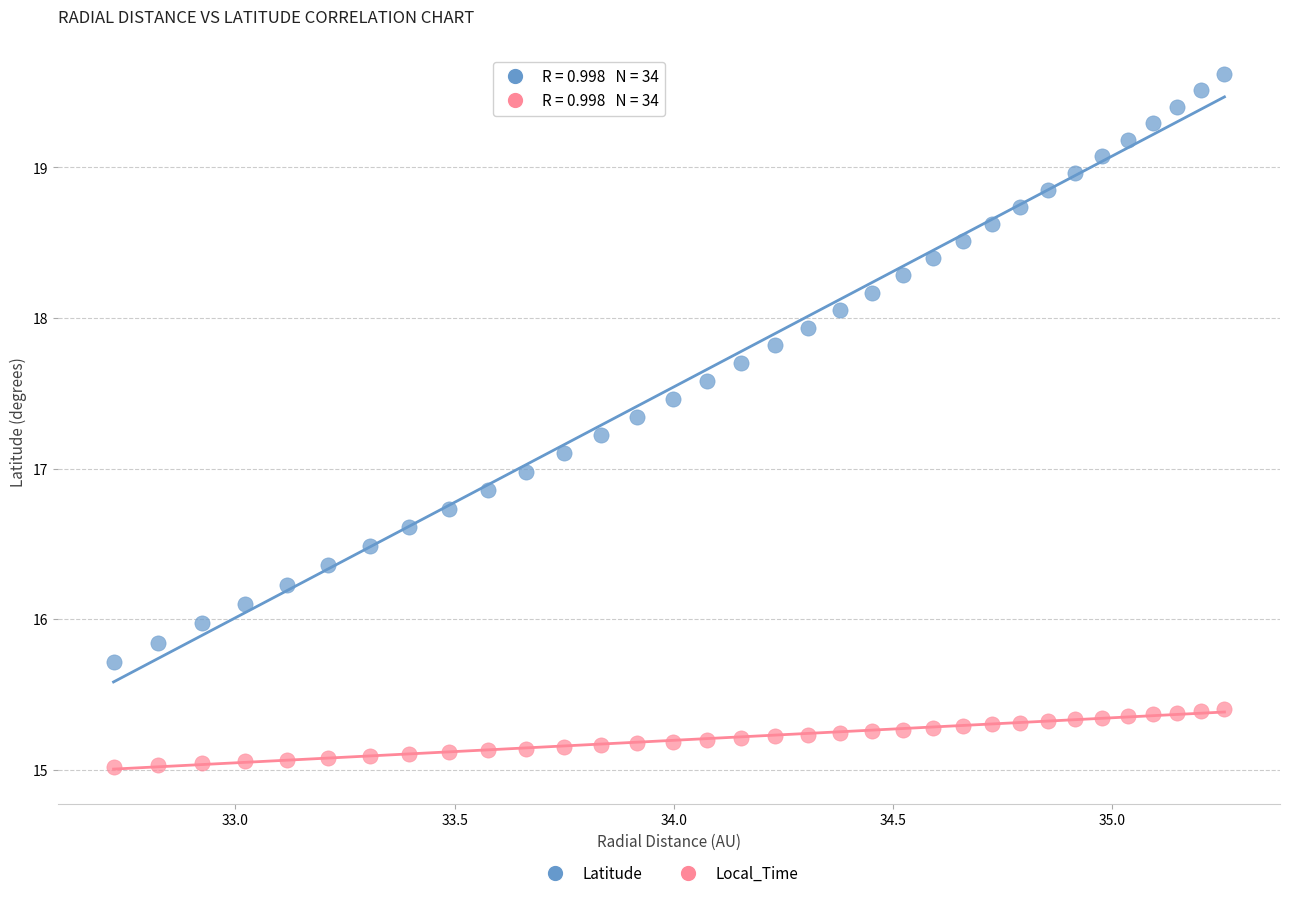

Which series contains the lowest Y value?

Local_Time